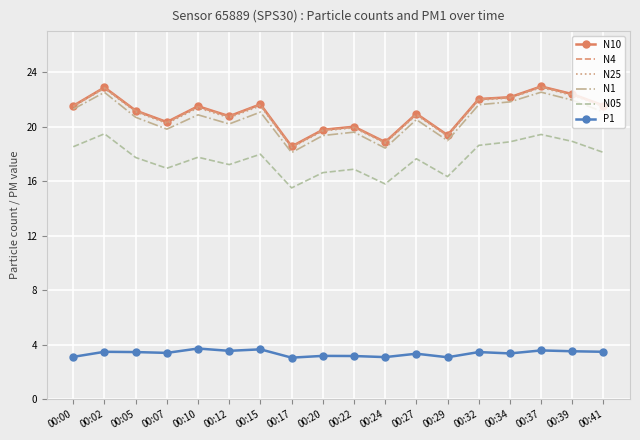

Between 00:17 and 00:29, which series saw the biggest shift?

N1